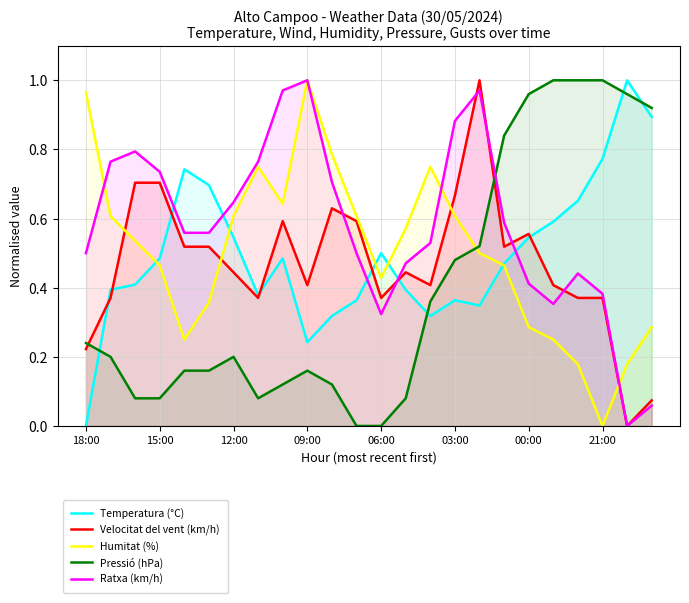

How many lines are shown in the chart?

5